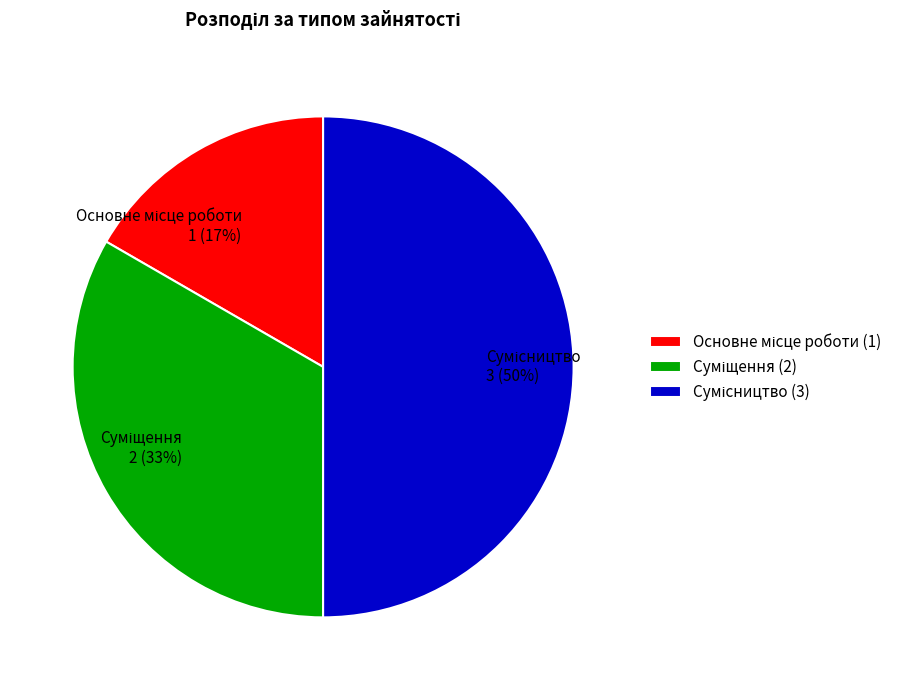

To the nearest percent, what is the average slice percentage?

33%